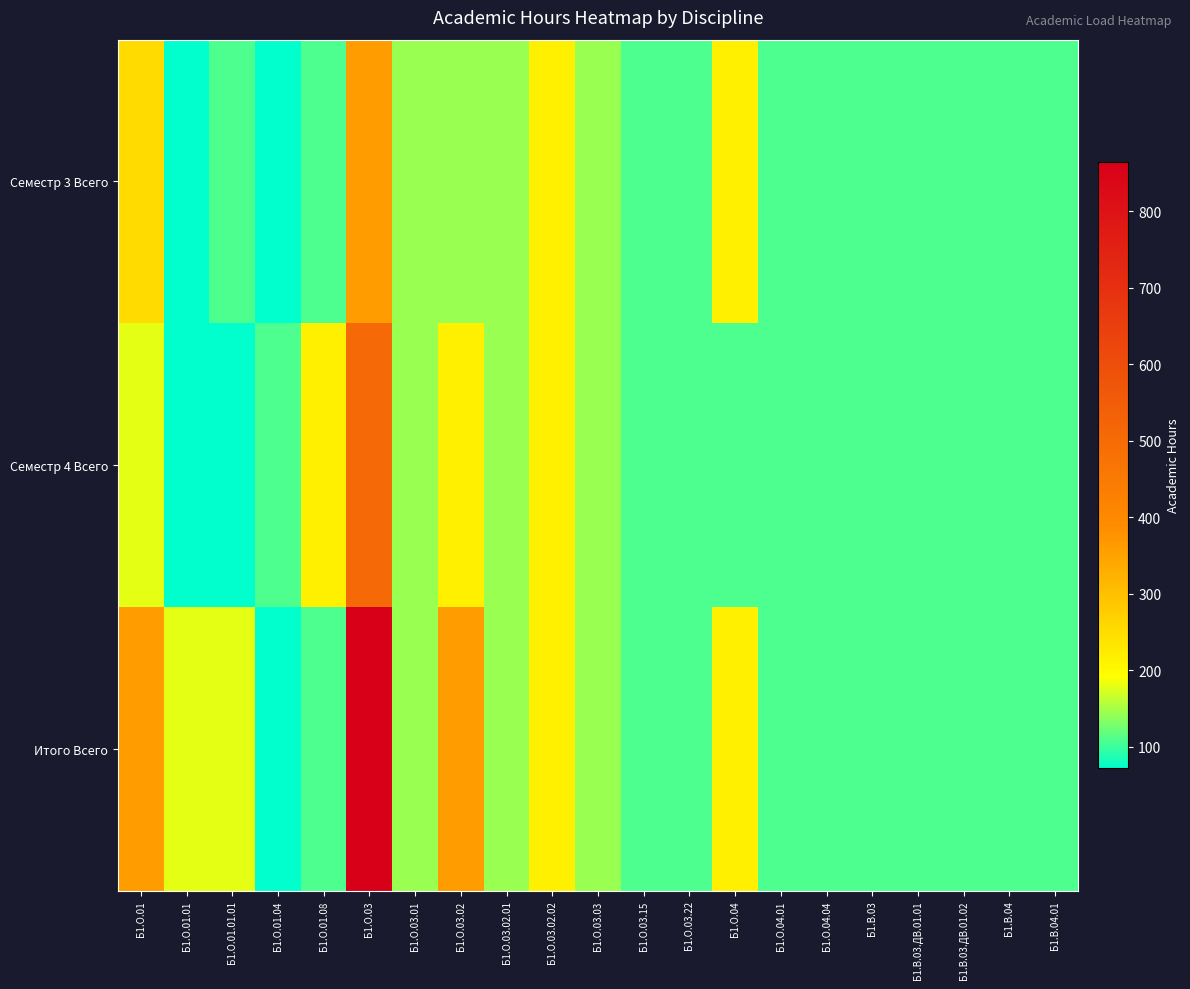

Rank the series by their maximum value, from highest to lowest.

Итого Всего, Семестр 4 Всего, Семестр 3 Всего